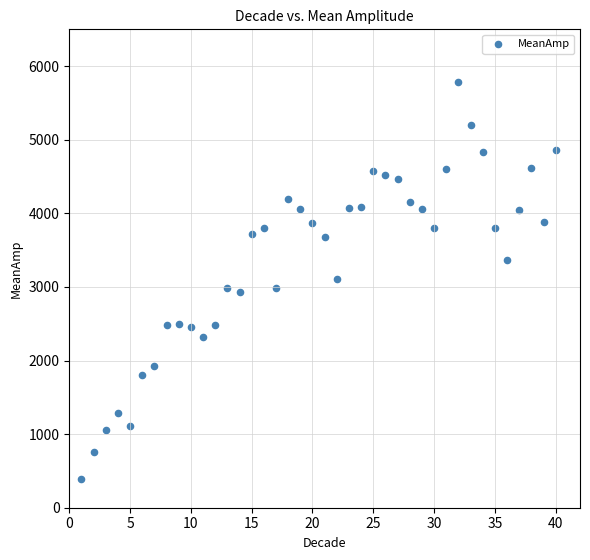

What is the range of X values (max minus min)?

39